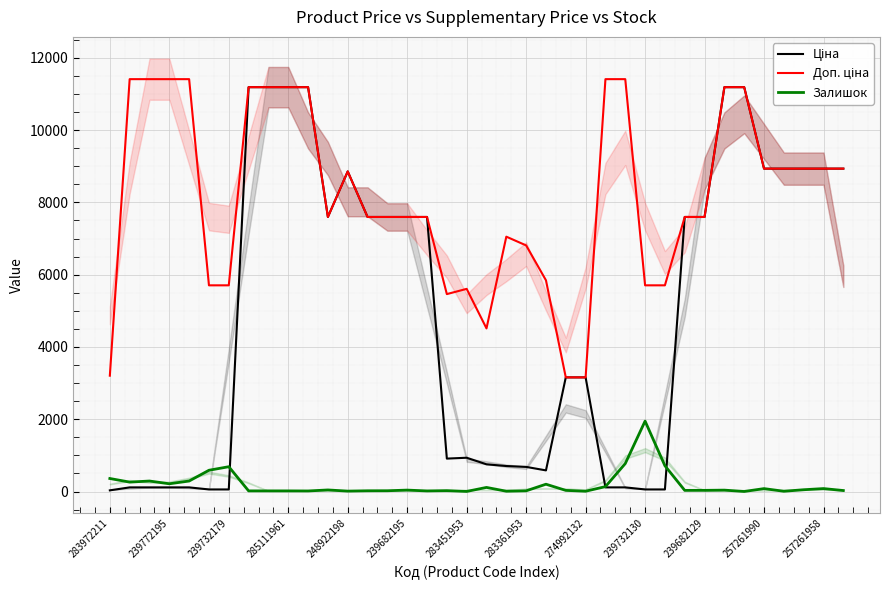

What is the total value across all series at 274992132?

6323.9